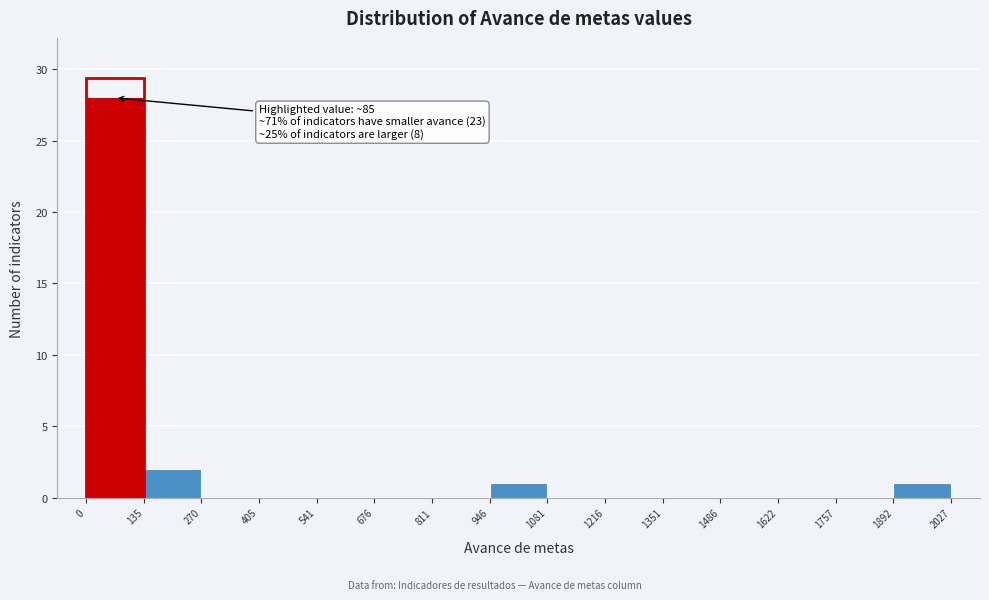

Over which range of the x-axis is the bar tallest?

0 to 135